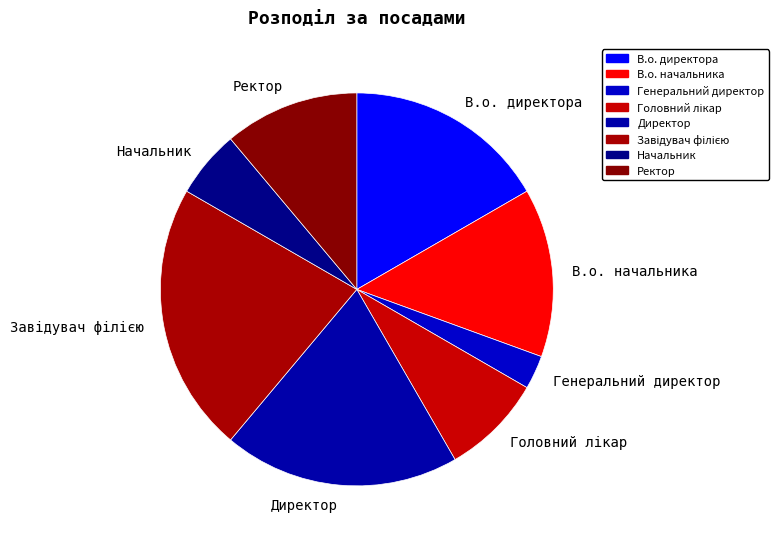

Which category has the smallest portion of the pie?

Генеральний директор